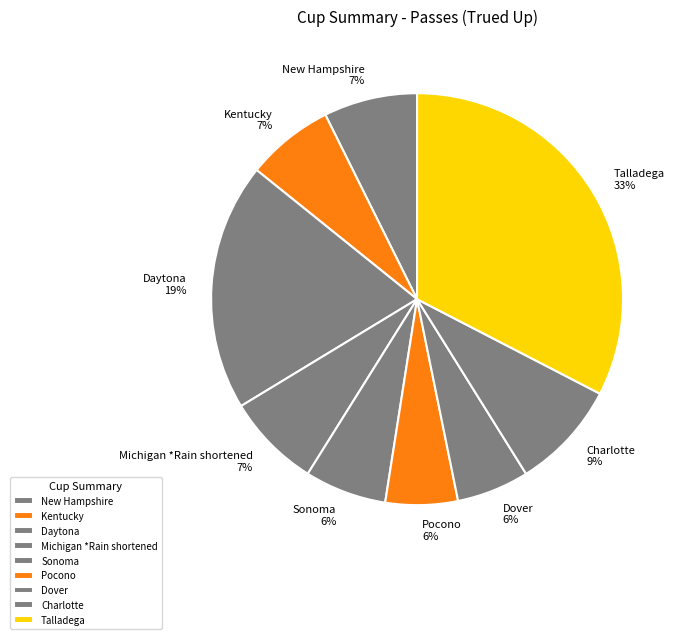

Which has a higher value, Sonoma or Talladega?

Talladega